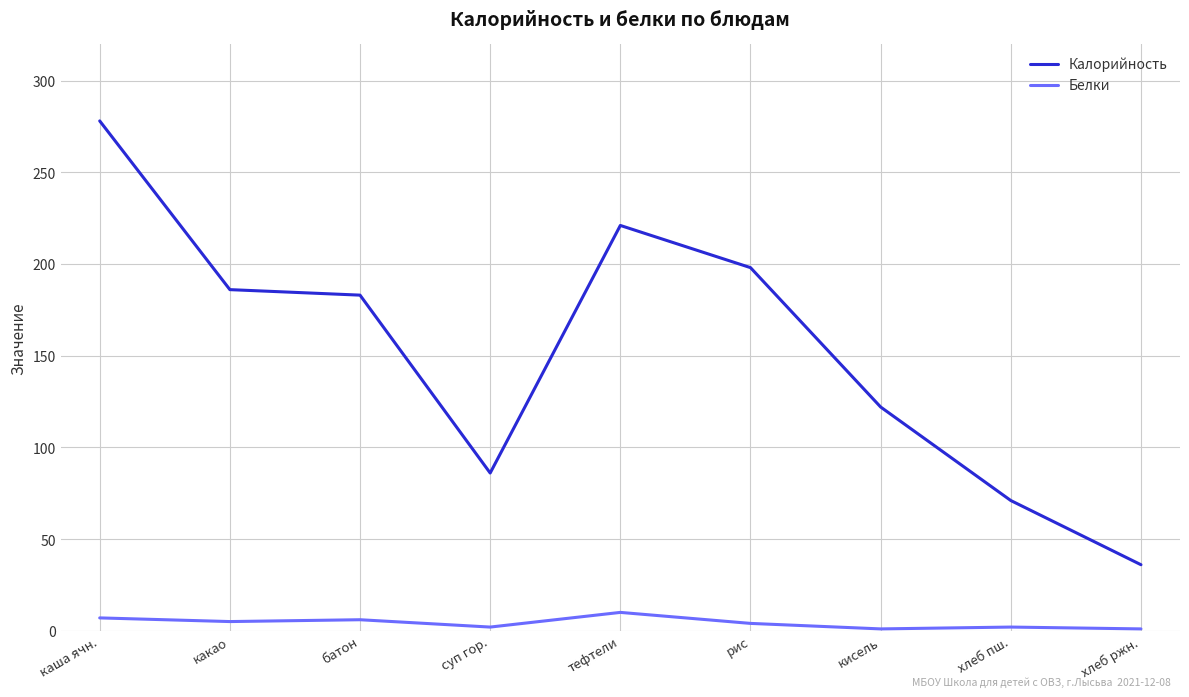

At which label does Белки first exceed 4?

каша ячн.